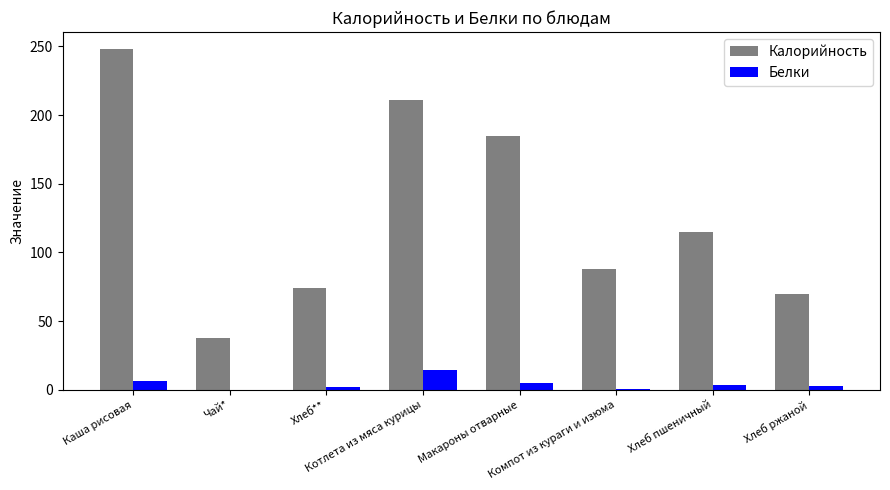

What is the sum of all Белки values?

35.2